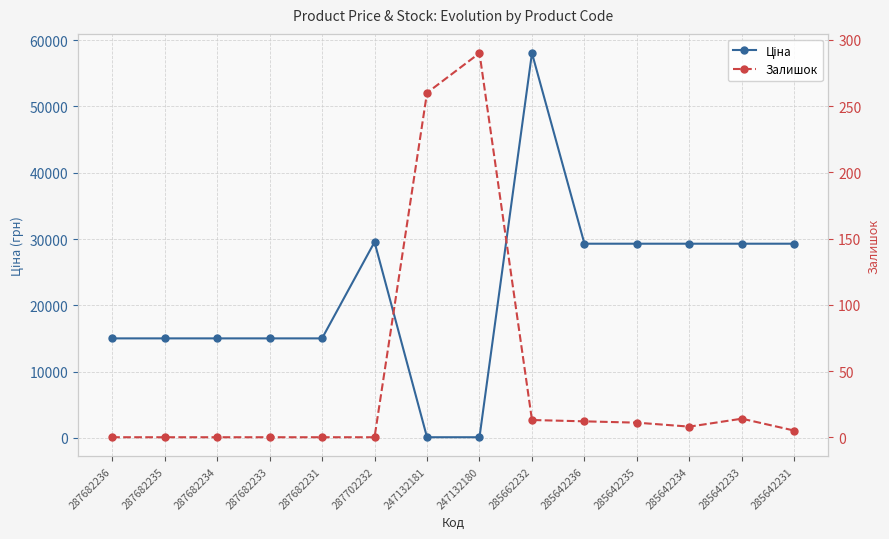

What position from the left is 287682236?

1